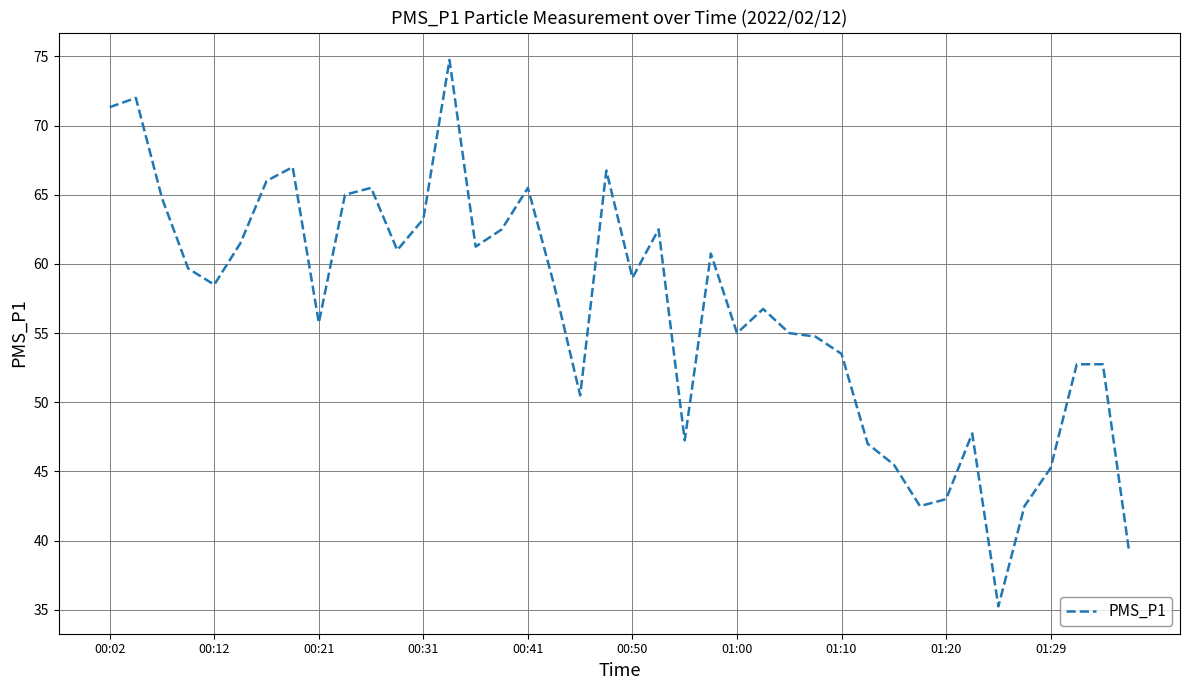

What is the maximum value shown in the chart?

74.8